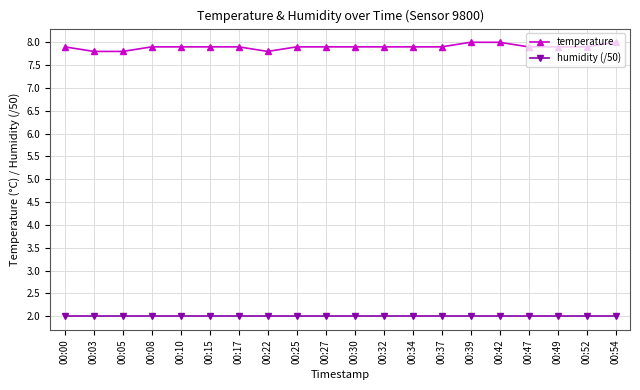

What is the value of the humidity (/50) point at the 15th from the left?

2.0